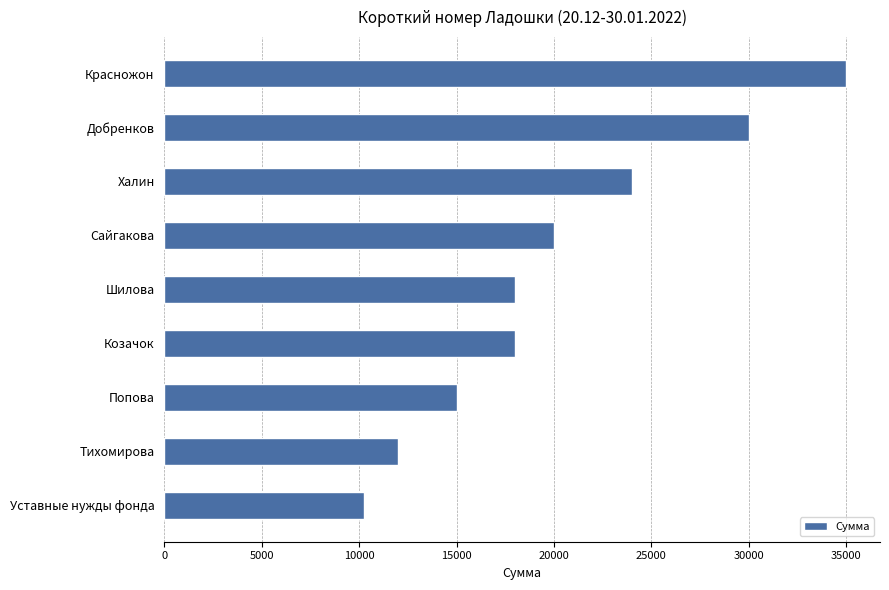

Approximately how many times larger is the value at Халин compared to Сайгакова?

1.2